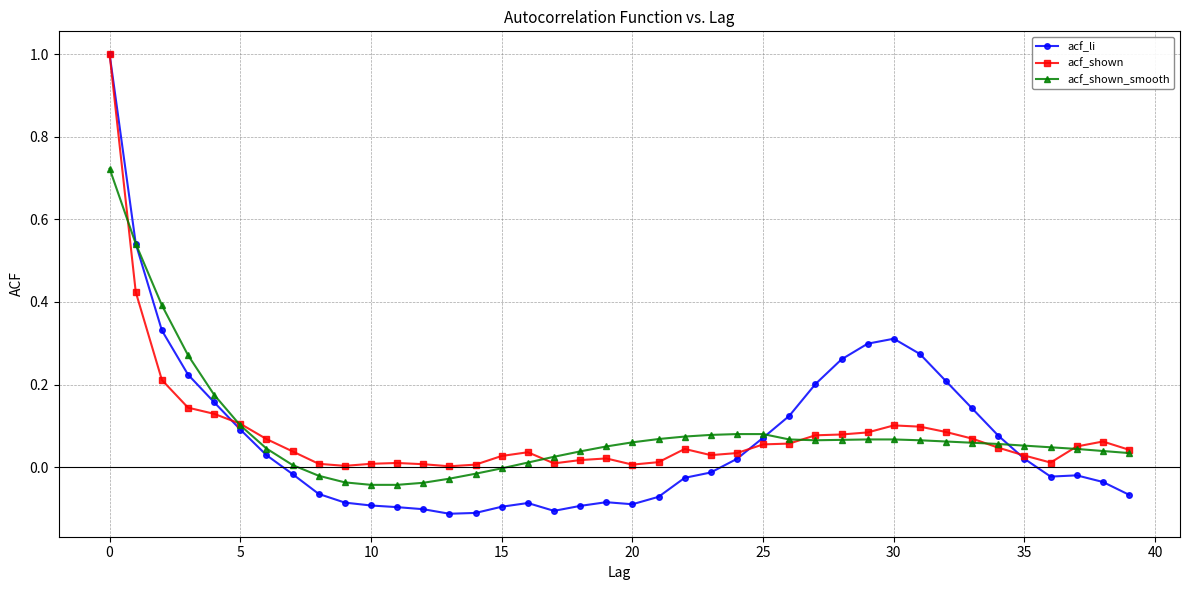

Which series has the widest spread of values?

acf_li